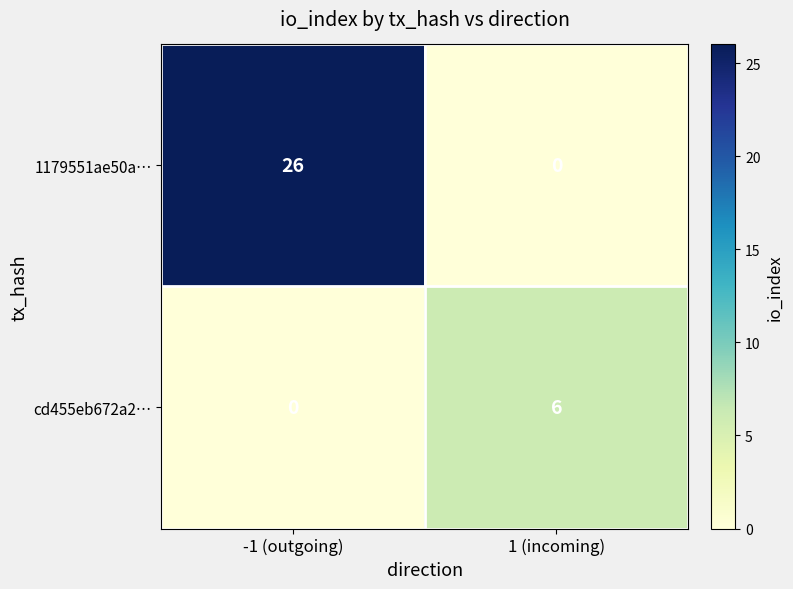

At 1 (incoming), list the series in order from smallest to largest.

1179551ae50a…, cd455eb672a2…